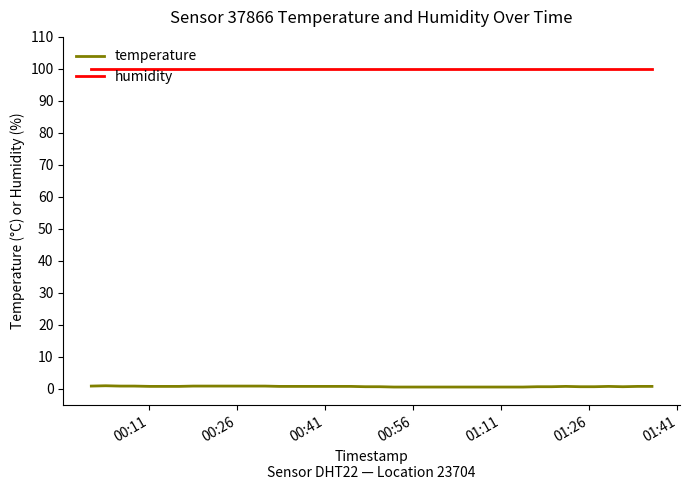

True or false: humidity and temperature intersect in this chart.

False